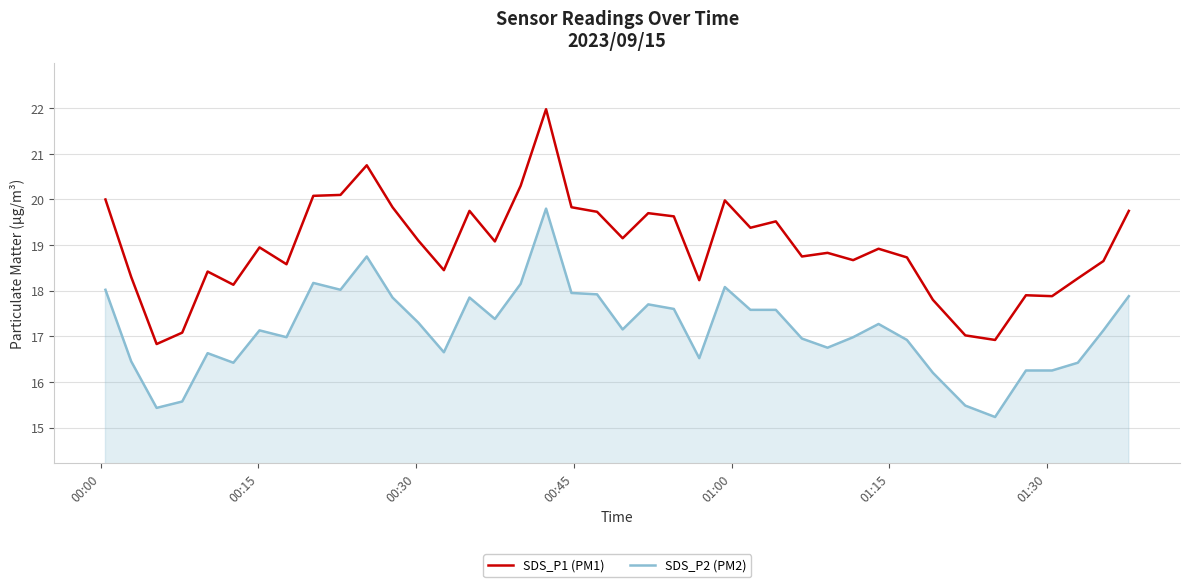

What is the minimum value shown in the chart?

15.2